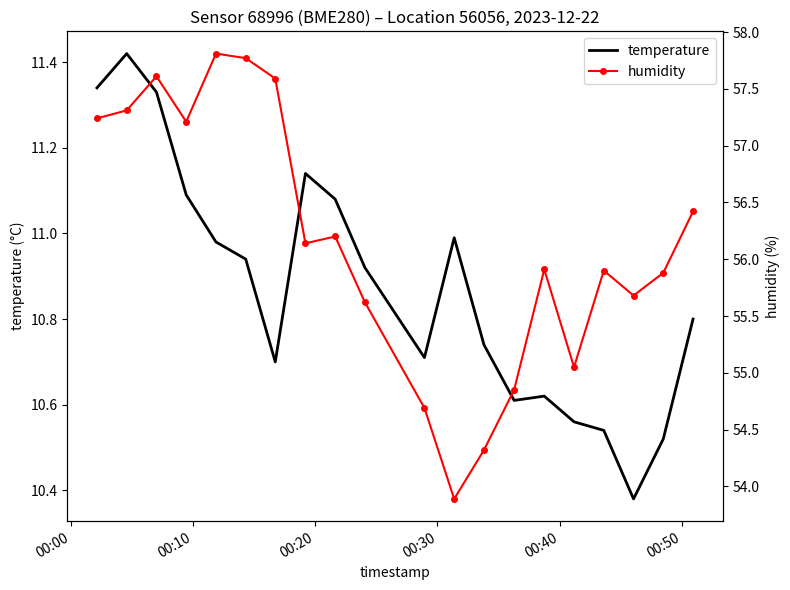

Count the number of data series in this chart.

2